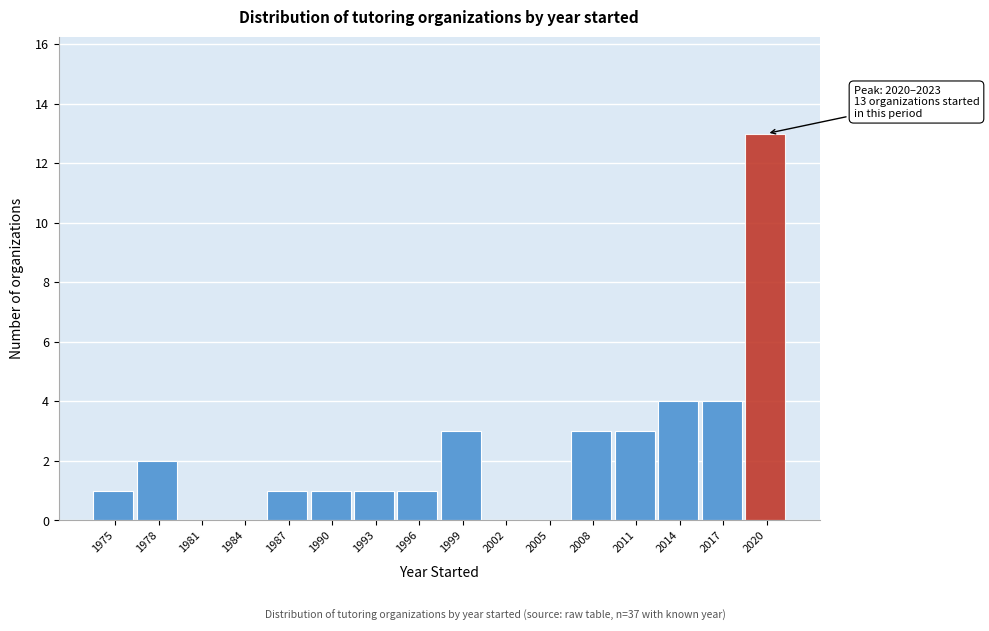

Reading left to right, list all the values displayed in this chart.

1975=1	1978=2	1981=0	1984=0	1987=1	1990=1	1993=1	1996=1	1999=3	2002=0	2005=0	2008=3	2011=3	2014=4	2017=4	2020=13